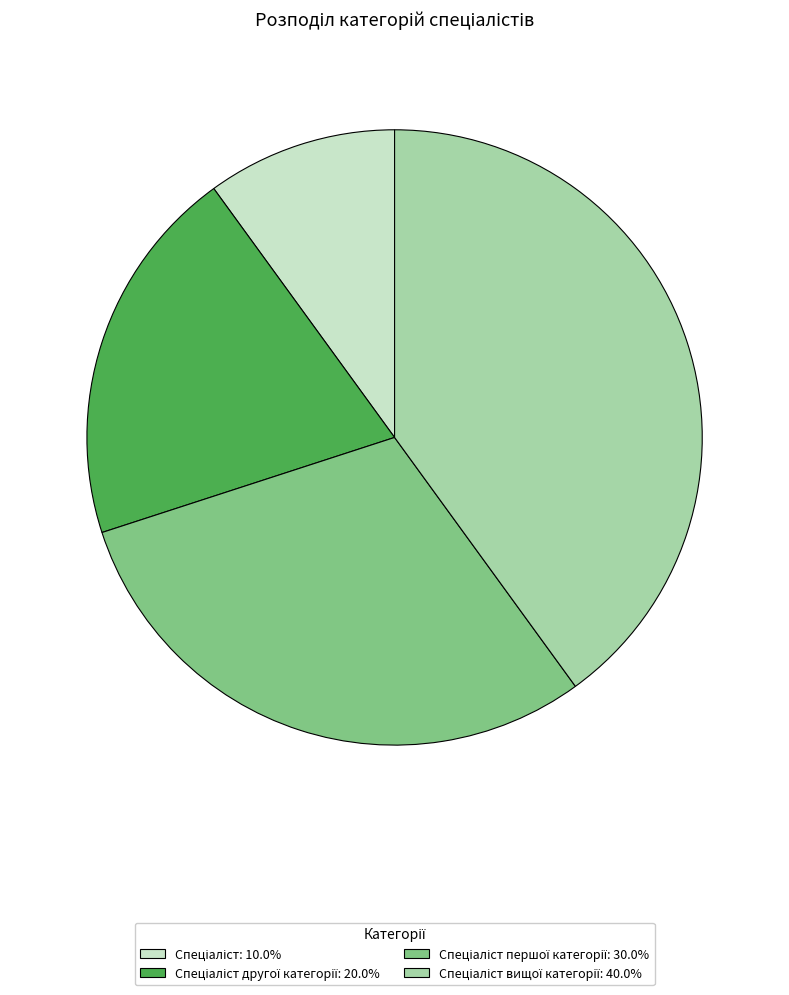

How many slices are in this pie chart?

4